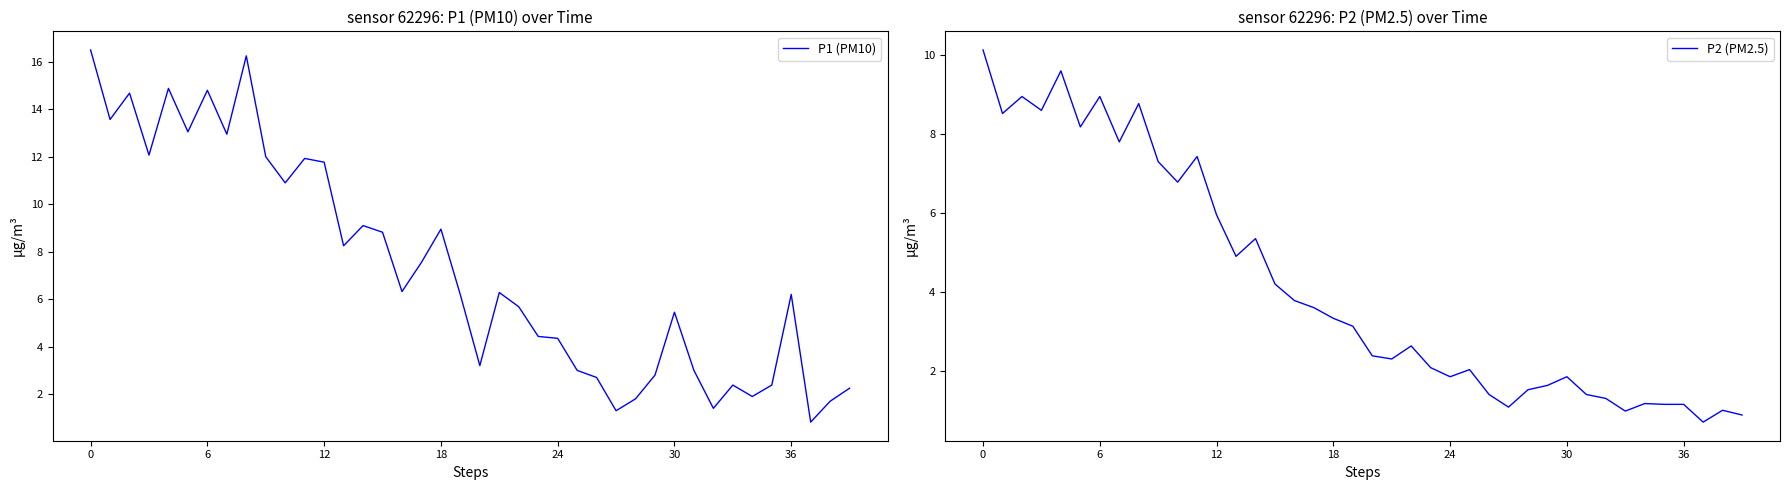

What is the average value of the P2 (PM2.5) series?

4.1